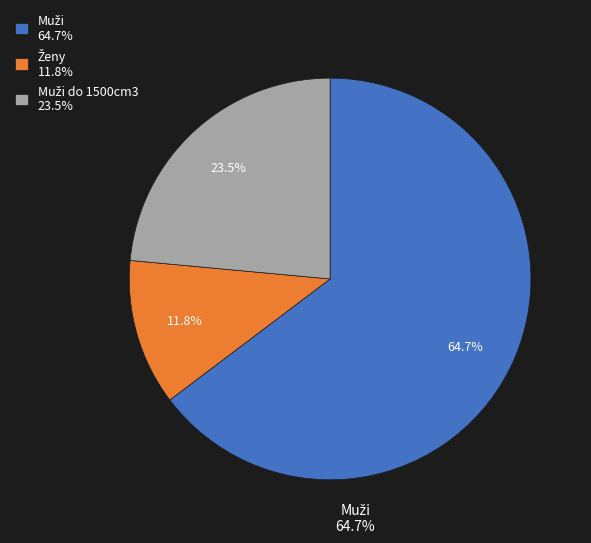

Is there a majority slice in this chart?

Yes